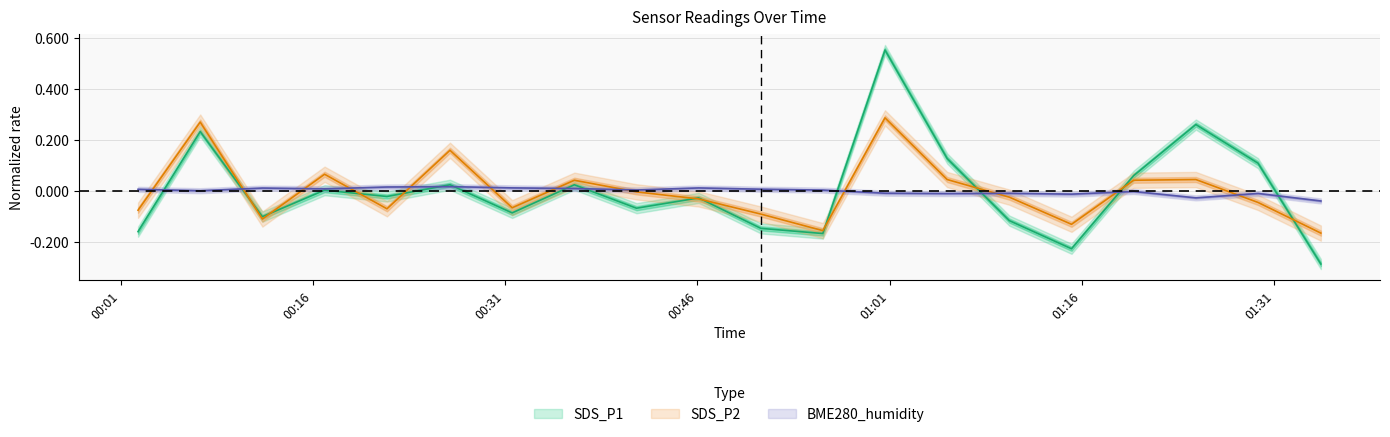

What is the label of the 20th point from the right?

2024/01/09 00:02:22